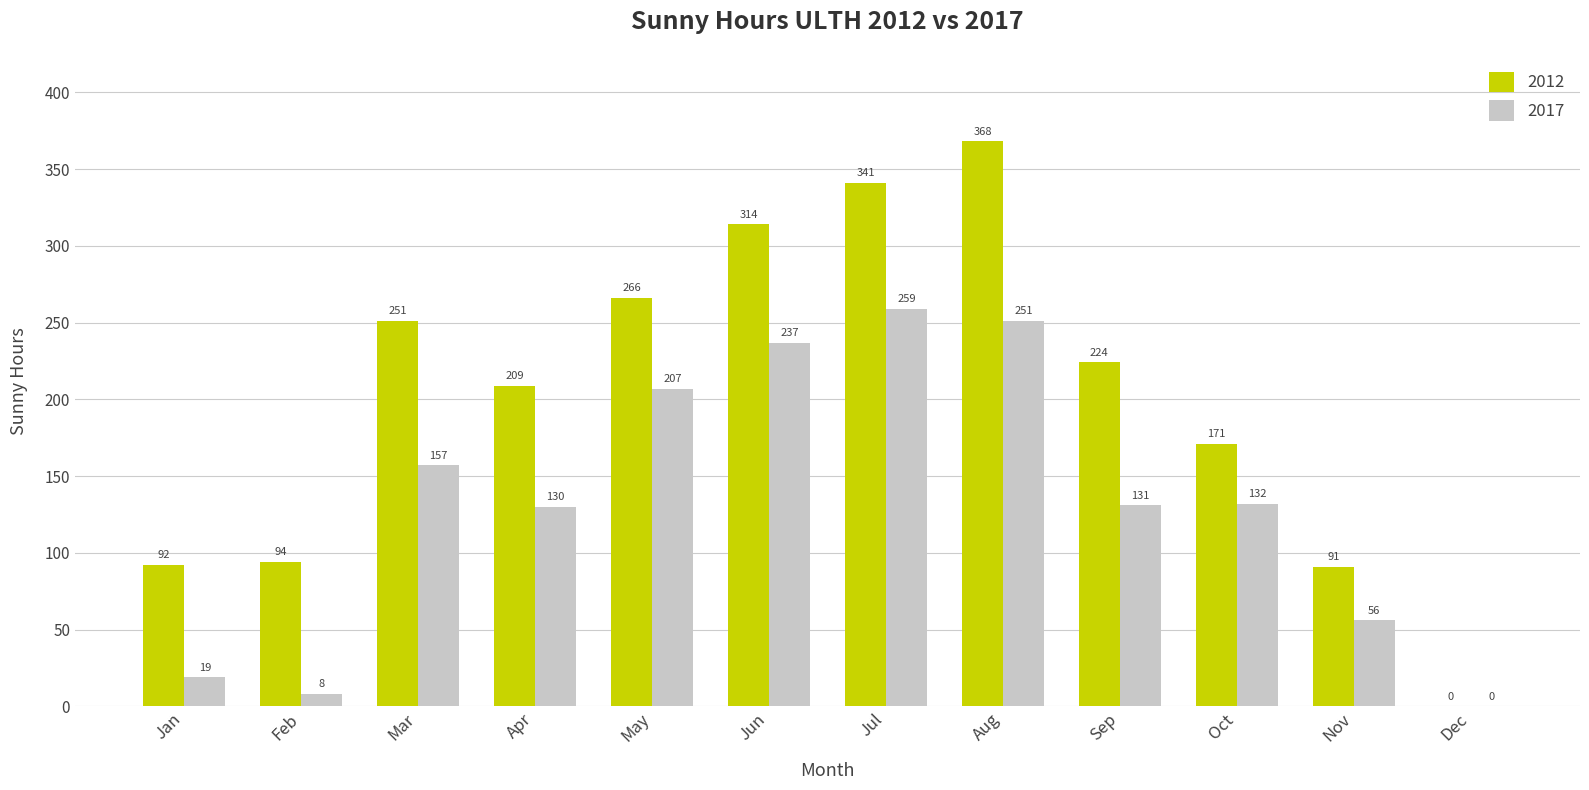

What value does the 2012 series have at Apr, to the nearest 10?

210